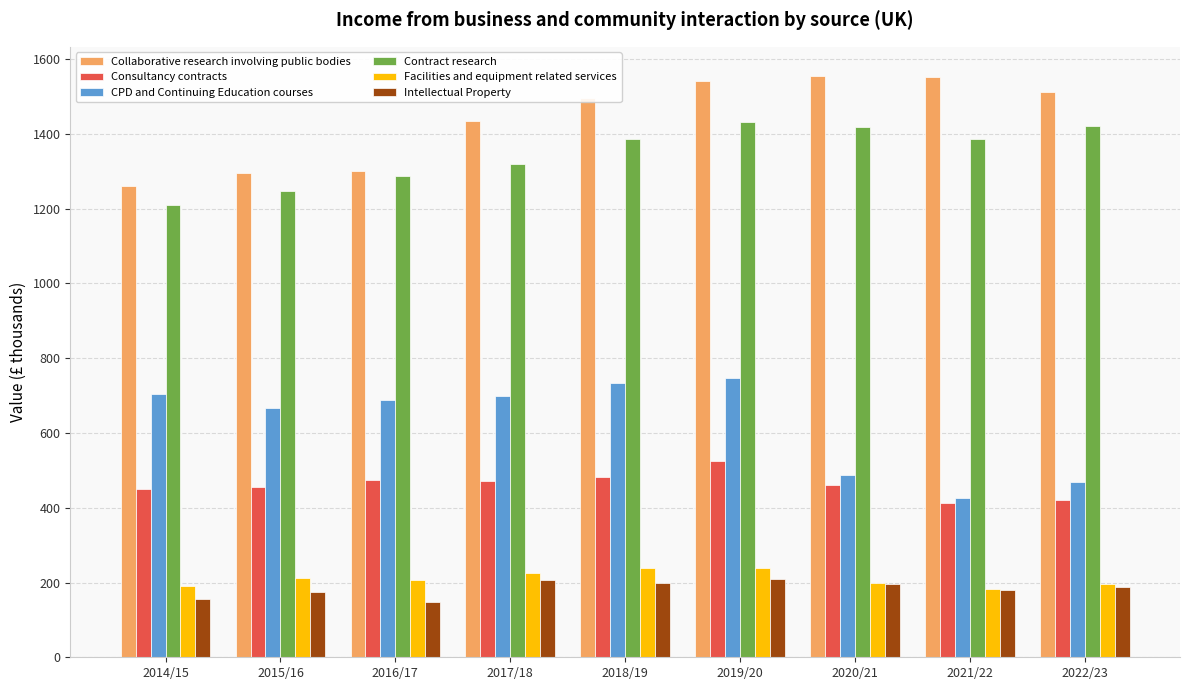

Are the bars horizontal?

No